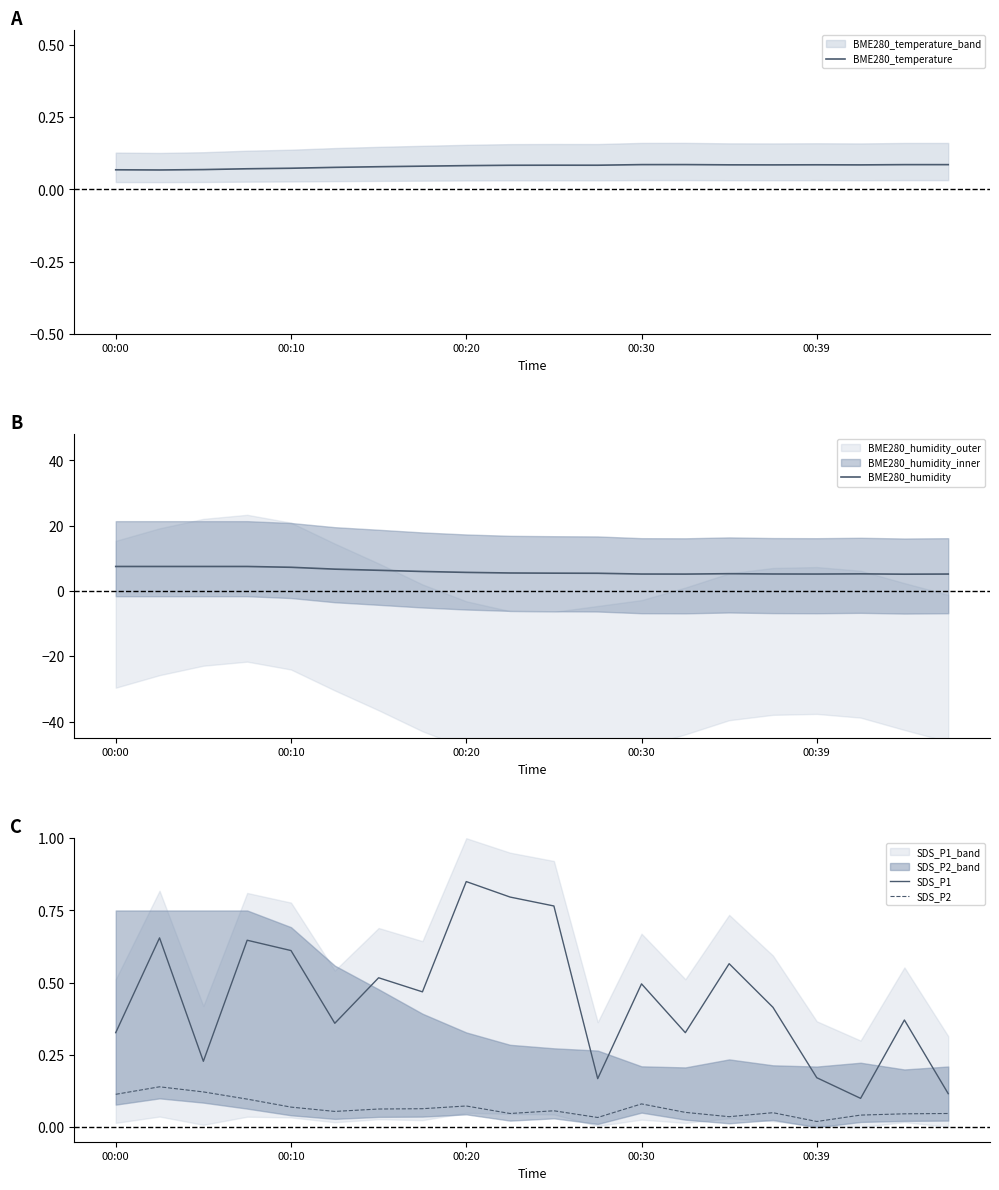

What are all the series names shown in the legend?

BME280_temperature, BME280_humidity, SDS_P1, SDS_P2